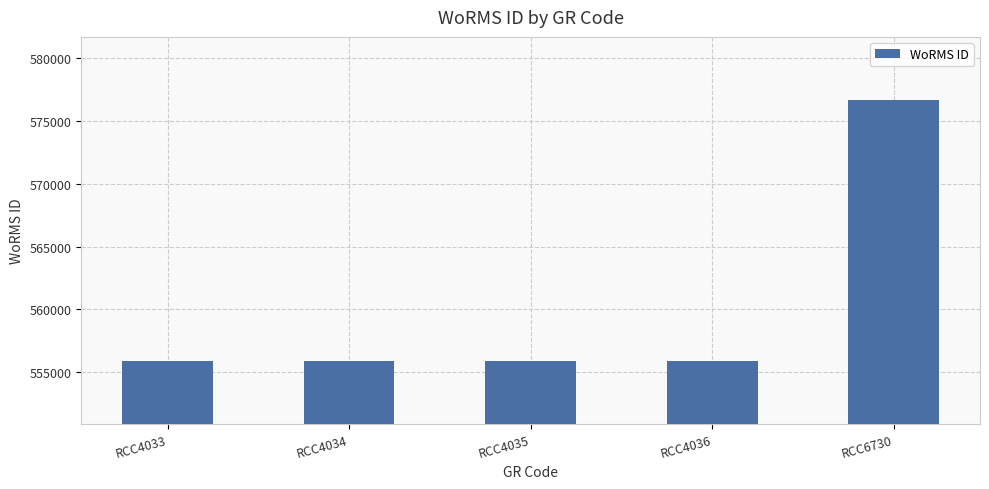

What is the greatest value displayed?

576682